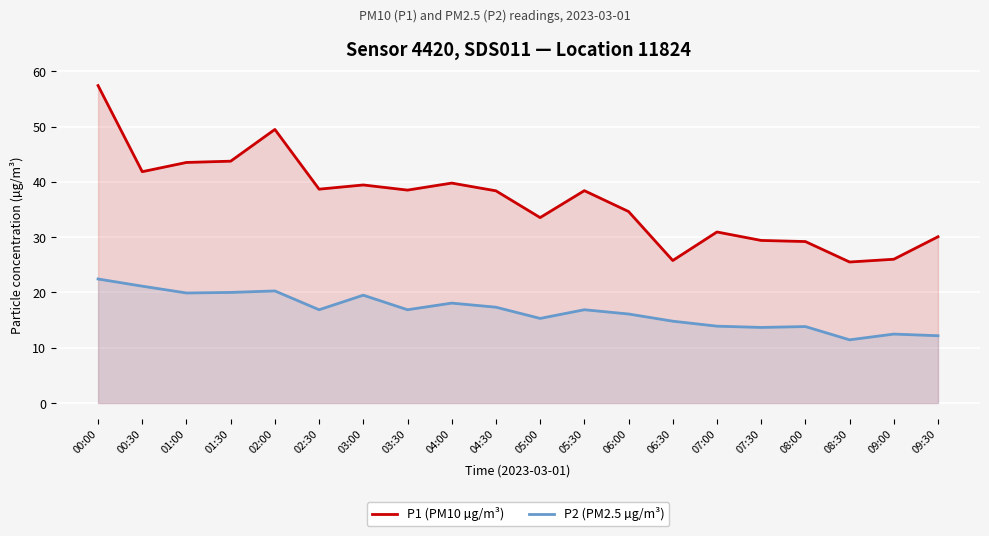

How many data points does each series have?

20